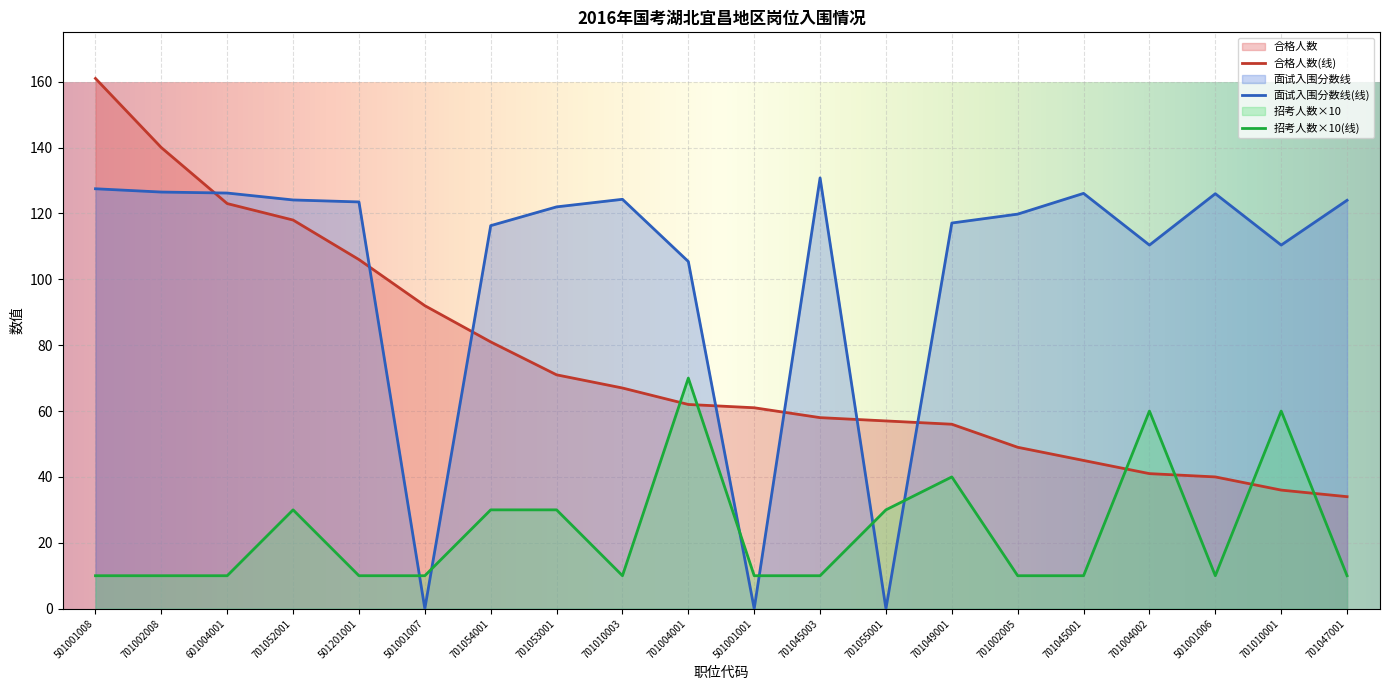

What is the maximum value shown in the chart?

161.0